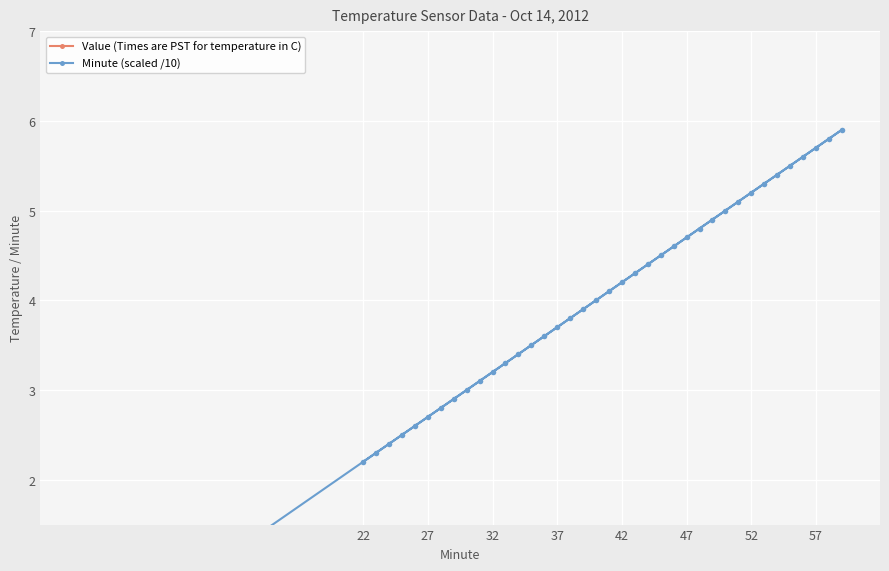

What is the maximum value for Minute (scaled /10)?

5.9